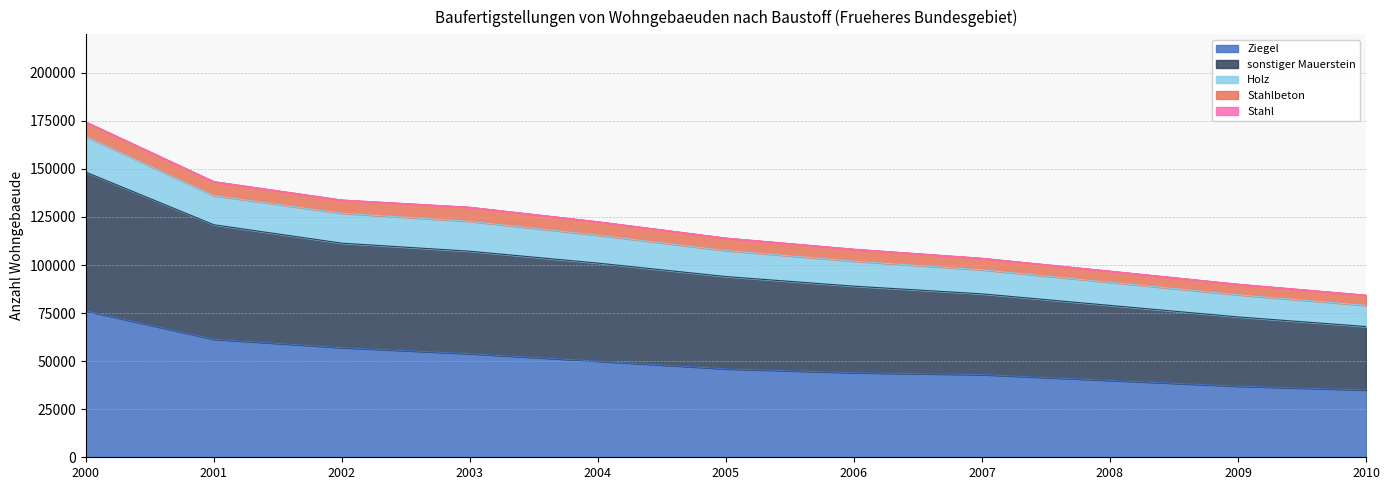

What is the maximum value for Ziegel?

76140